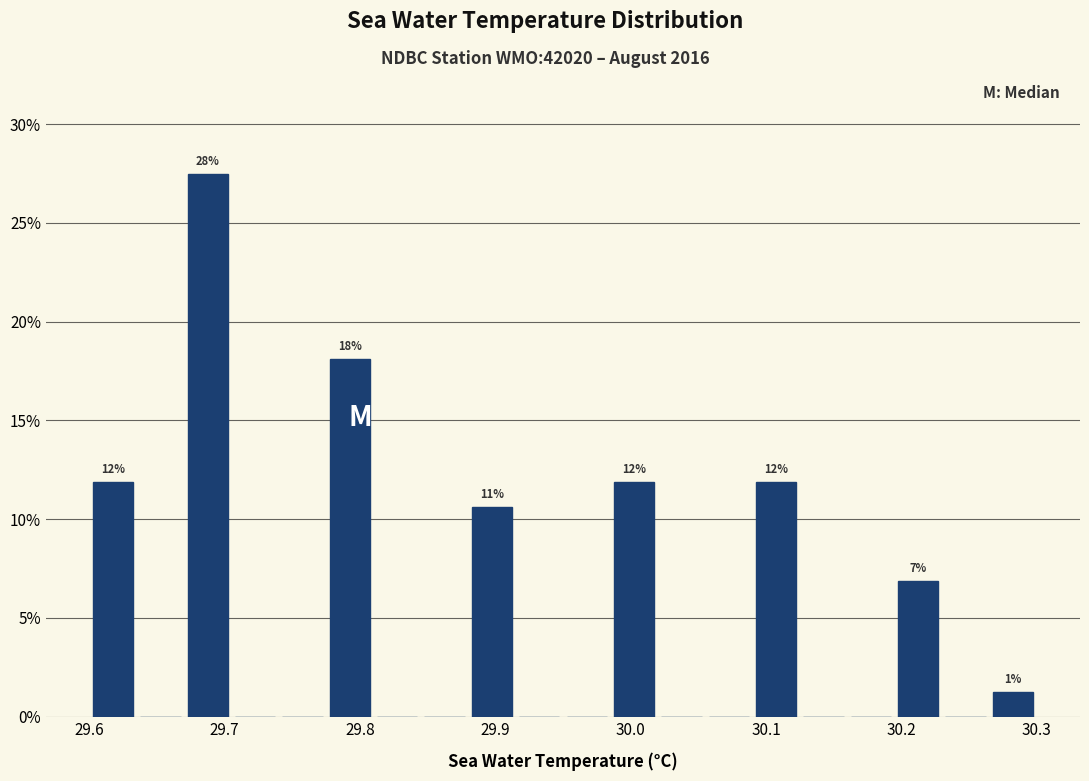

Around what value on the x-axis is the tallest bar? Give the approximate position of its centre, as read against the axis.

29.69